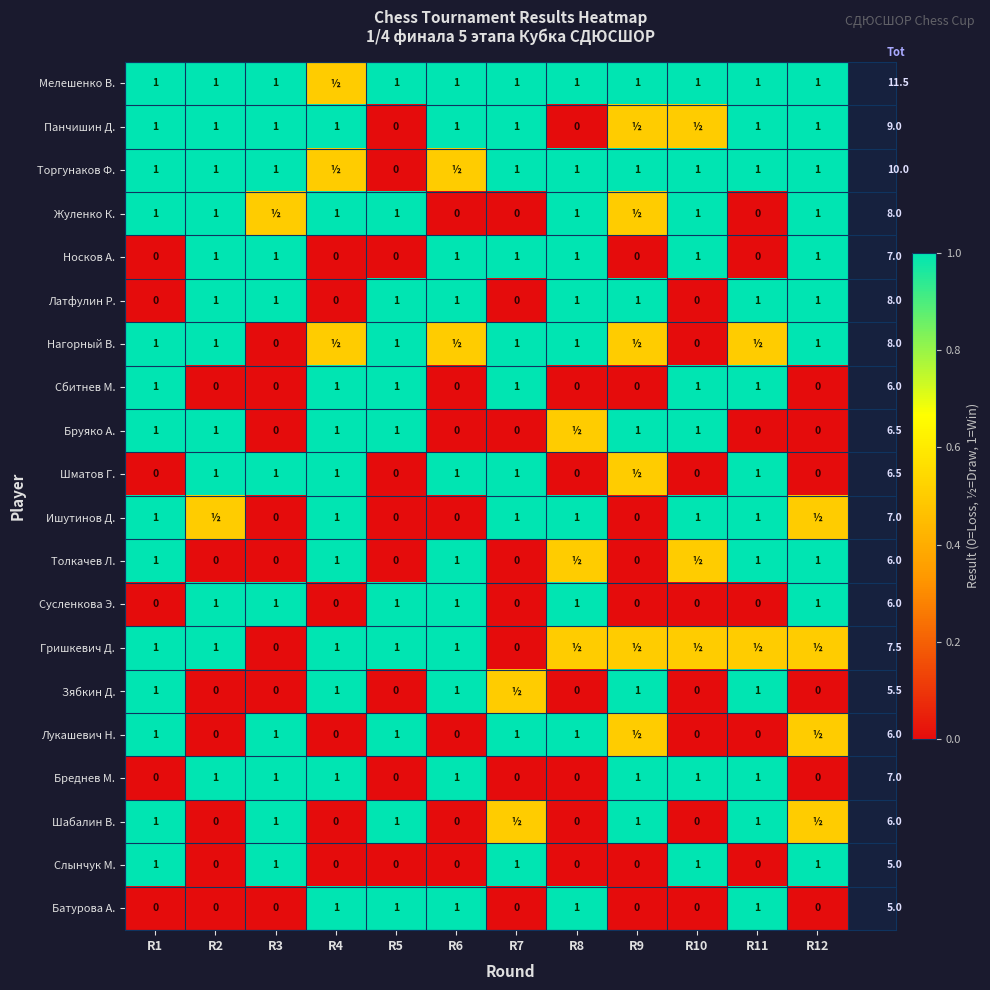

Is the value of Латфулин Р. at R11 greater than the value of Бруяко А. at R12?

Yes